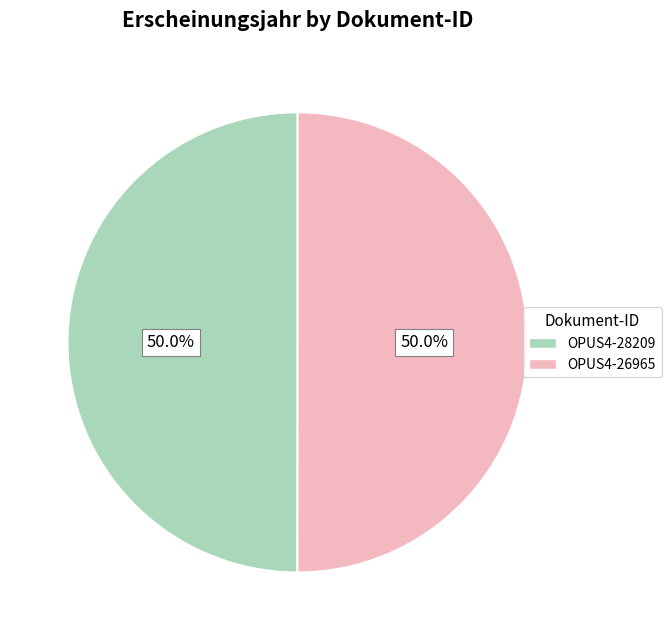

What is the ratio of the value at OPUS4-26965 to the value at OPUS4-28209?

1.0